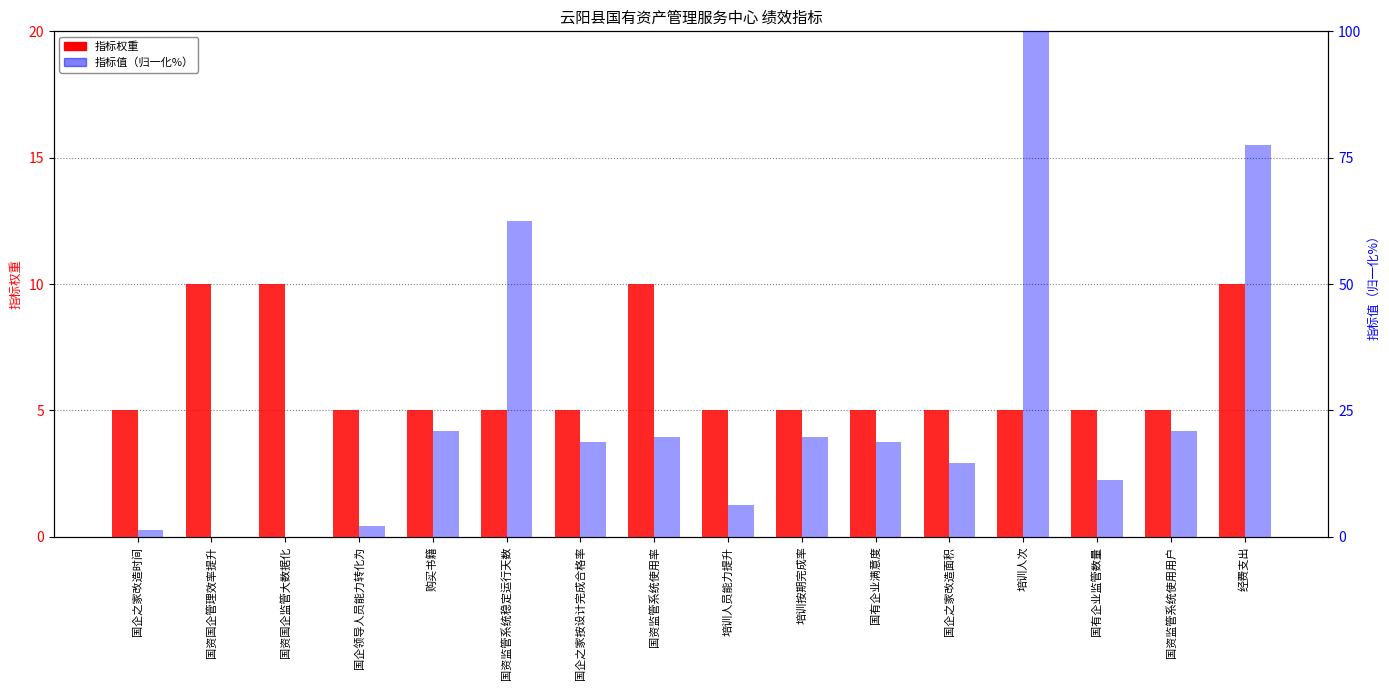

Between 购买书籍 and 国有企业满意度, which series saw the biggest shift?

指标值（归一化%）